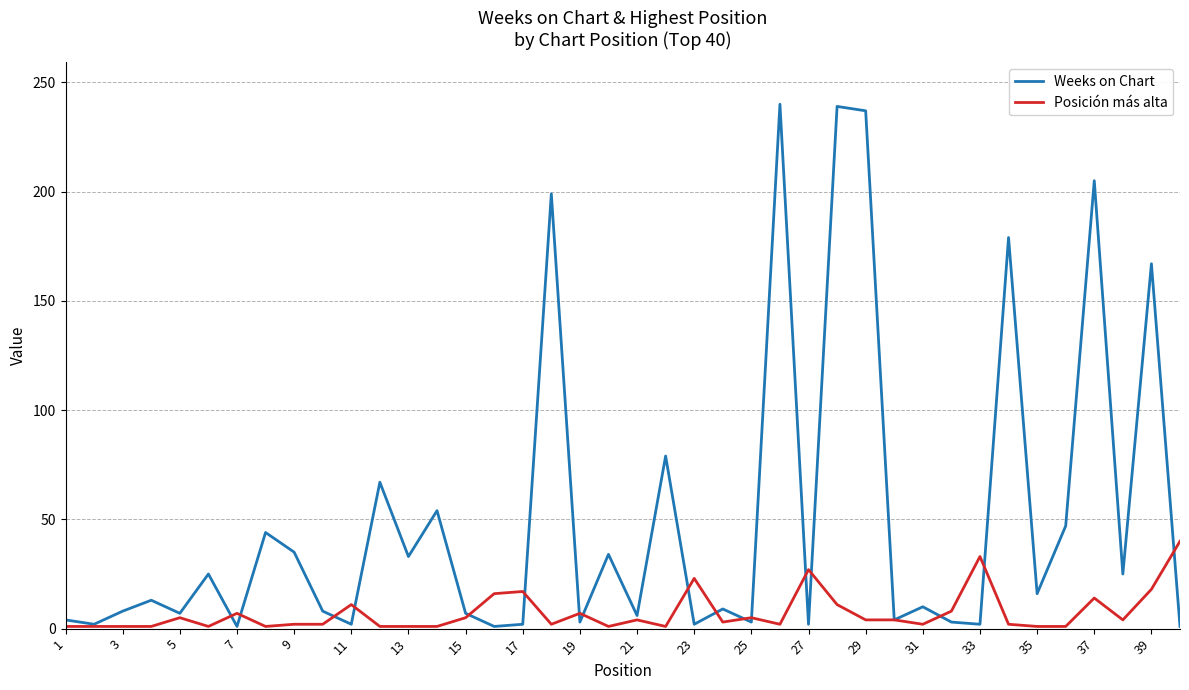

List the series in order of their peak value, highest first.

Weeks on Chart, Posición más alta